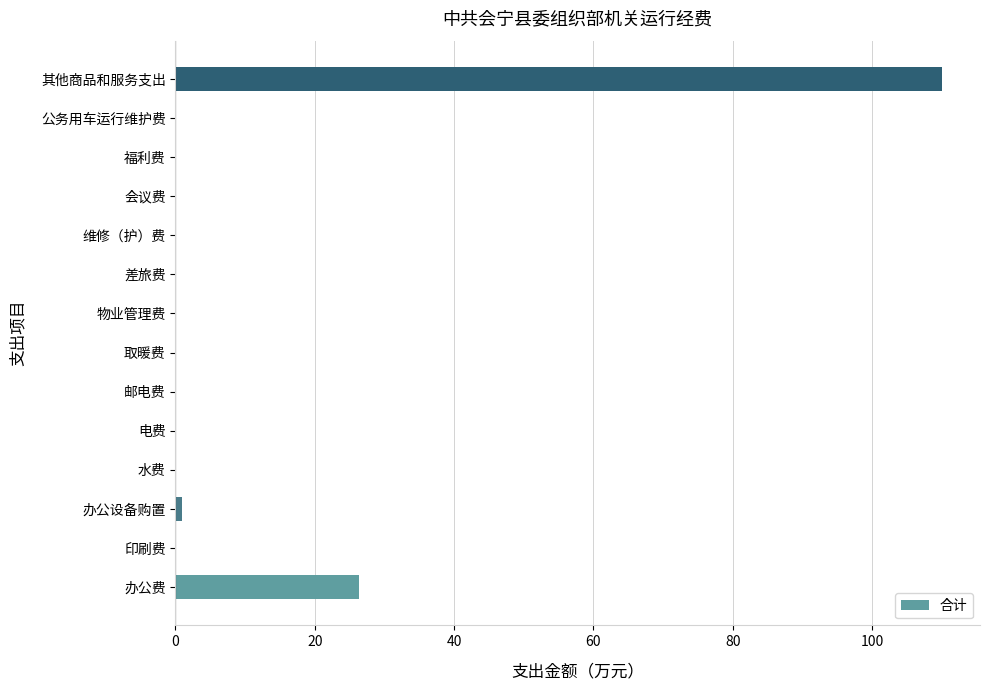

What is the sum of the values at 办公费 and 印刷费?

26.3